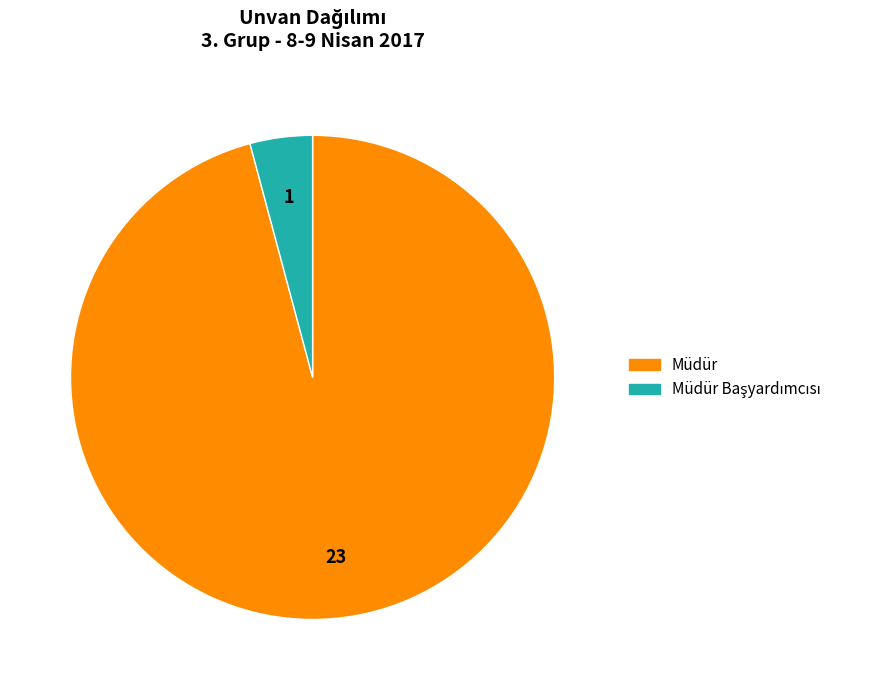

True or false: Müdür accounts for 96% of the total.

True